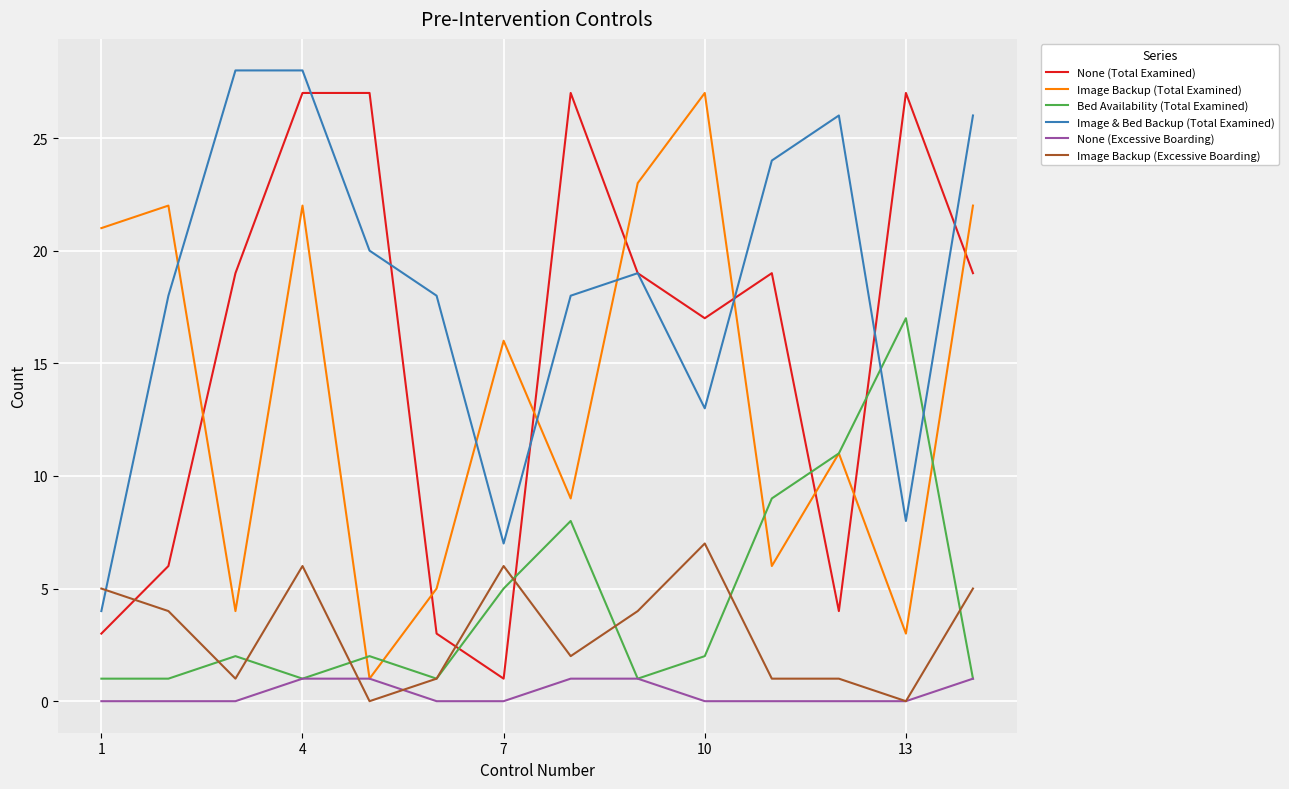

What is the highest value of the Image Backup (Excessive Boarding) series?

7